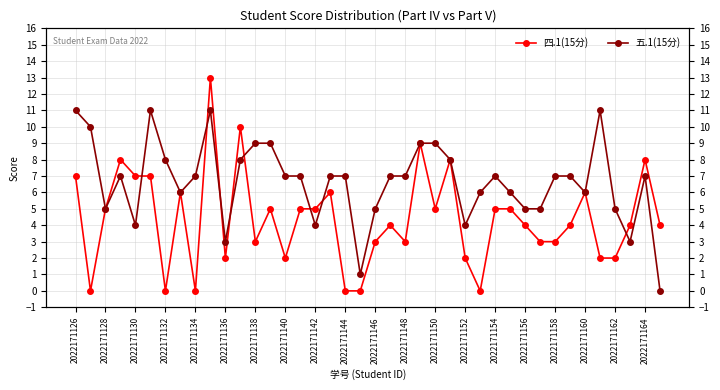

How many times do 五.1(15分) and 四.1(15分) cross each other?

8